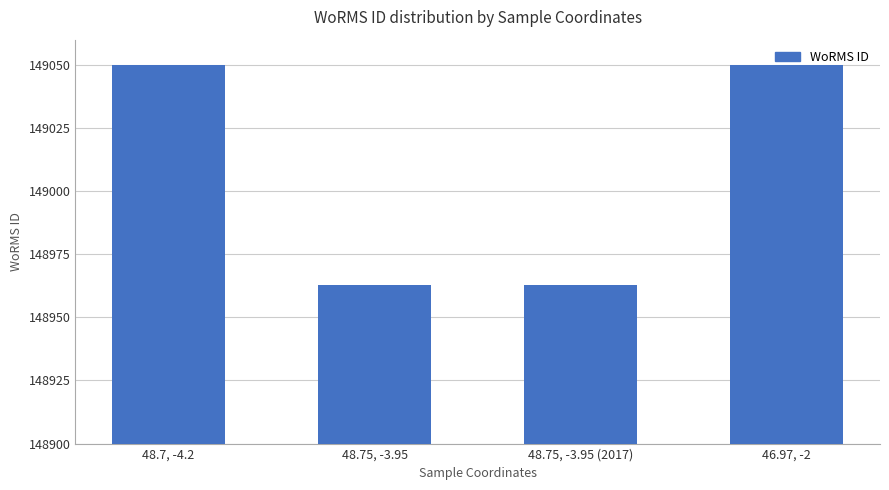

What position from the right is 48.7, -4.2?

4